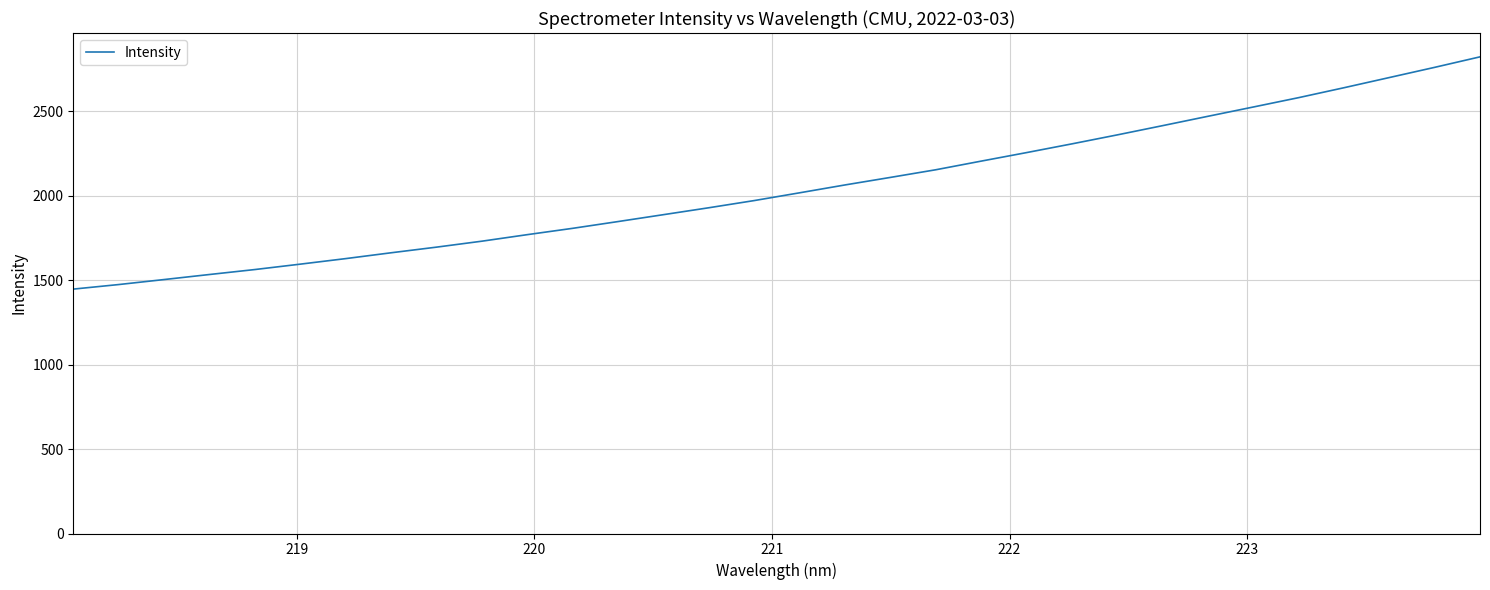

What is the minimum value shown in the chart?

1447.7